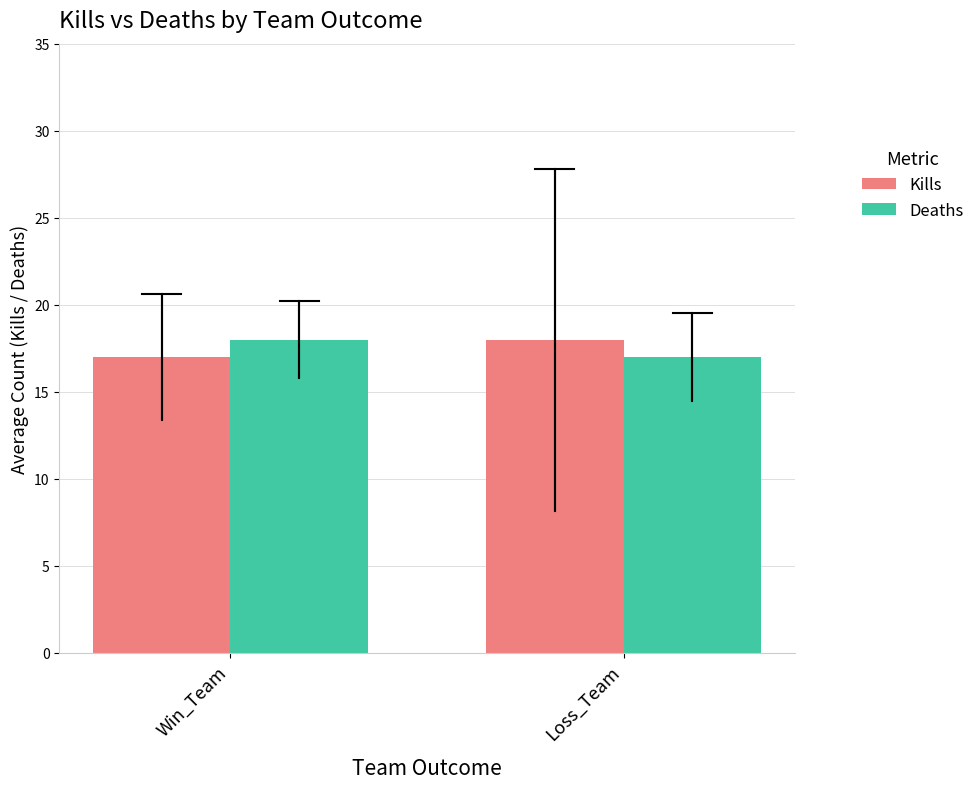

How many groups of bars are there?

2